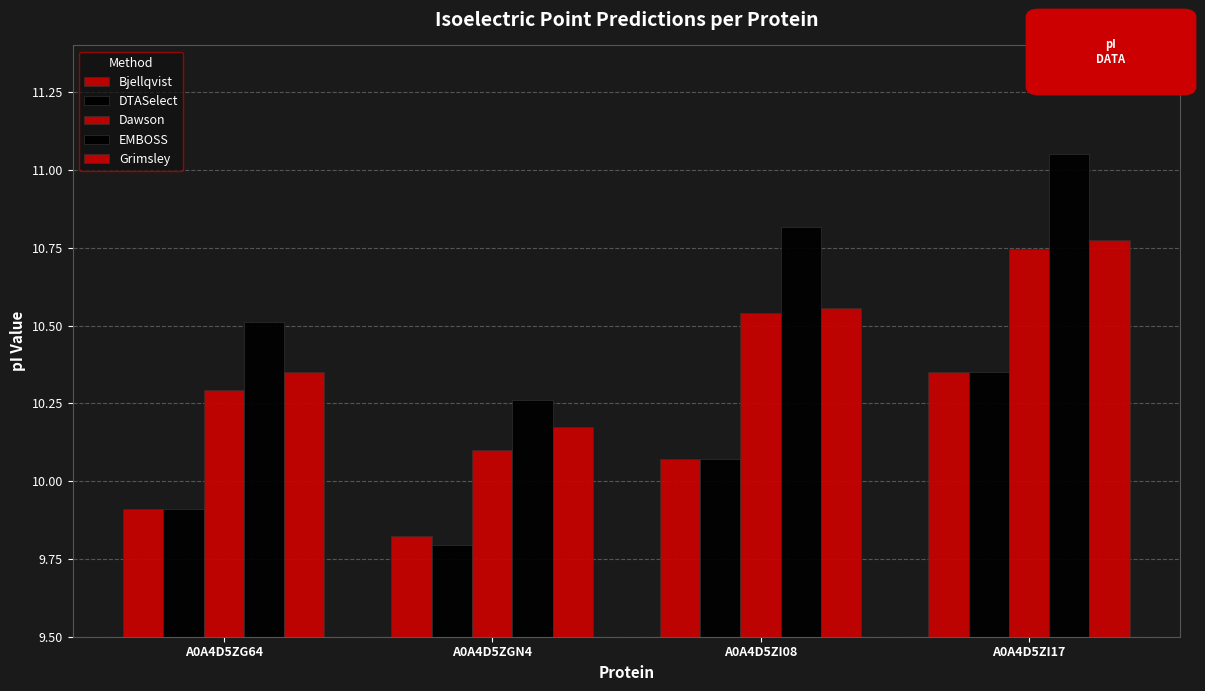

At which label is Bjellqvist closest to 10?

A0A4D5ZI08